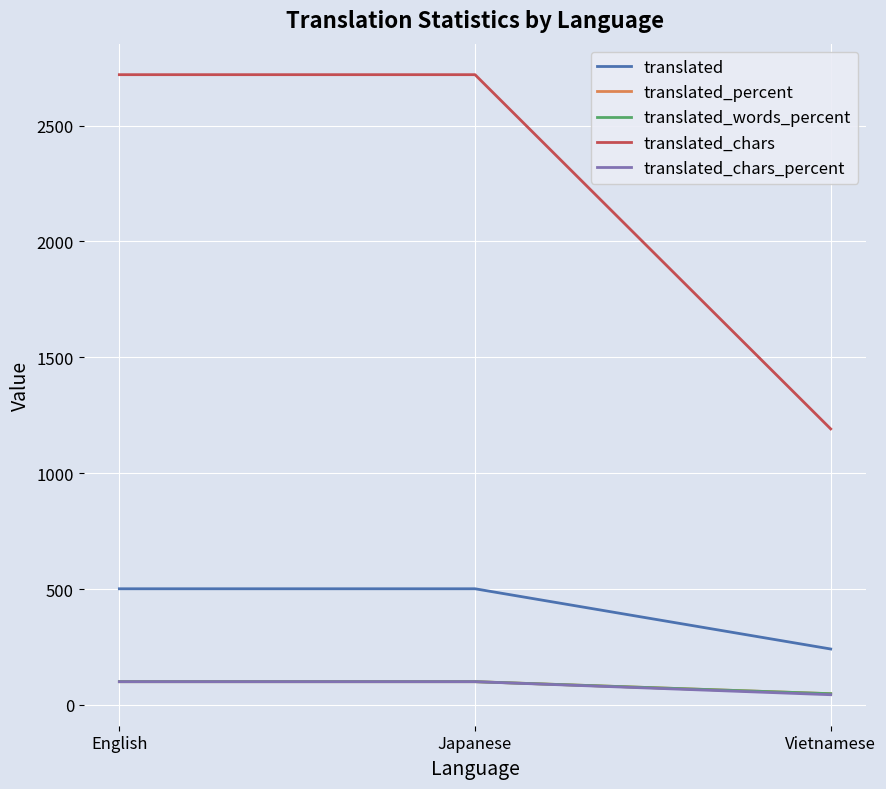

List the labels in order of translated_chars value, largest first.

English, Japanese, Vietnamese